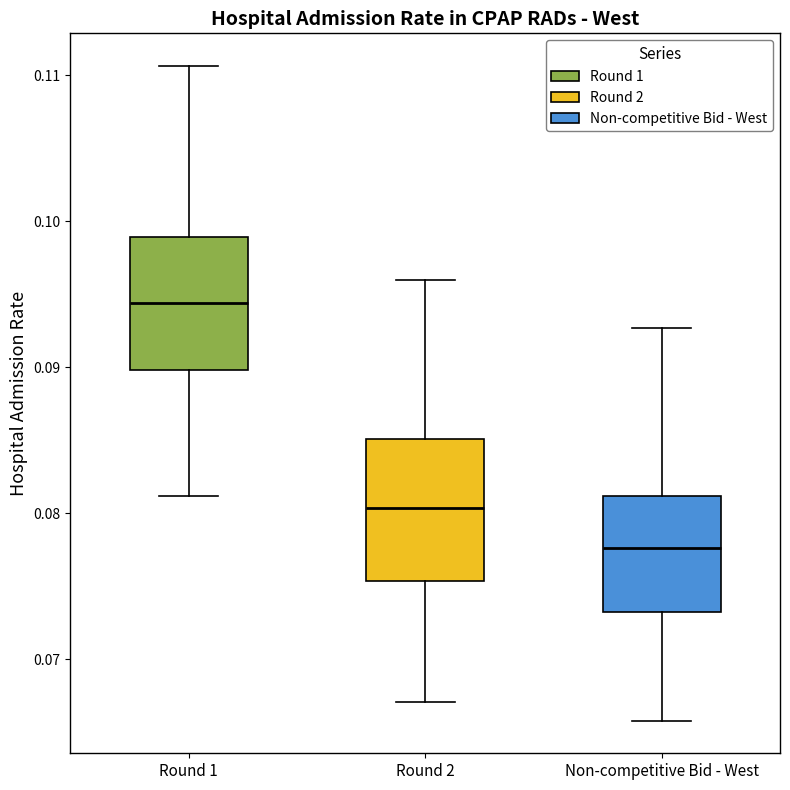

Where is the upper edge of the box for Round 1 on the y-axis? The values are not printed on the chart, so give them approximately, as read against the axis.

0.099